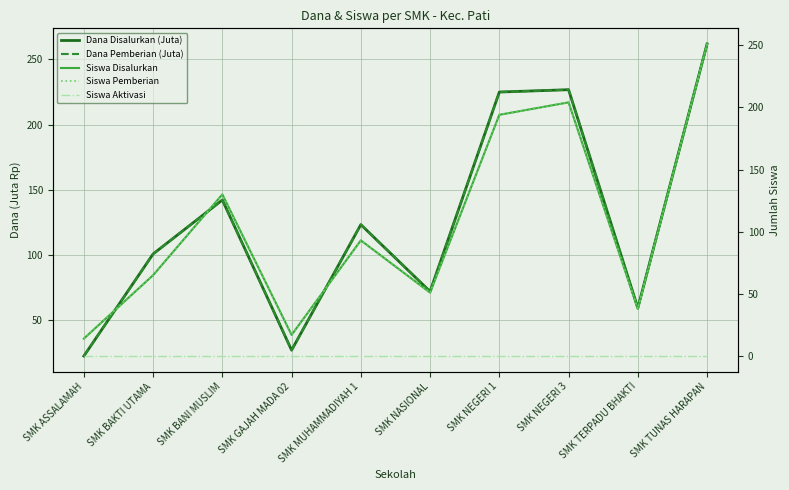

Reading right to left, extract all data points from this chart.

Dana Disalurkan (Juta): SMK TUNAS HARAPAN=261.9	SMK TERPADU BHAKTI=59.4	SMK NEGERI 3=226.8	SMK NEGERI 1=225.0	SMK NASIONAL=72.0	SMK MUHAMMADIYAH 1=123.3	SMK GAJAH MADA 02=27.0	SMK BANI MUSLIM=142.2	SMK BAKTI UTAMA=100.8	SMK ASSALAMAH=22.5
Dana Pemberian (Juta): SMK TUNAS HARAPAN=261.9	SMK TERPADU BHAKTI=59.4	SMK NEGERI 3=226.8	SMK NEGERI 1=225.0	SMK NASIONAL=72.0	SMK MUHAMMADIYAH 1=123.3	SMK GAJAH MADA 02=27.0	SMK BANI MUSLIM=142.2	SMK BAKTI UTAMA=100.8	SMK ASSALAMAH=22.5
Siswa Disalurkan: SMK TUNAS HARAPAN=251.0	SMK TERPADU BHAKTI=38.0	SMK NEGERI 3=204.0	SMK NEGERI 1=194.0	SMK NASIONAL=51.0	SMK MUHAMMADIYAH 1=93.0	SMK GAJAH MADA 02=17.0	SMK BANI MUSLIM=130.0	SMK BAKTI UTAMA=65.0	SMK ASSALAMAH=14.0
Siswa Pemberian: SMK TUNAS HARAPAN=251.0	SMK TERPADU BHAKTI=38.0	SMK NEGERI 3=204.0	SMK NEGERI 1=194.0	SMK NASIONAL=51.0	SMK MUHAMMADIYAH 1=93.0	SMK GAJAH MADA 02=17.0	SMK BANI MUSLIM=130.0	SMK BAKTI UTAMA=65.0	SMK ASSALAMAH=14.0
Siswa Aktivasi: SMK TUNAS HARAPAN=0.0	SMK TERPADU BHAKTI=0.0	SMK NEGERI 3=0.0	SMK NEGERI 1=0.0	SMK NASIONAL=0.0	SMK MUHAMMADIYAH 1=0.0	SMK GAJAH MADA 02=0.0	SMK BANI MUSLIM=0.0	SMK BAKTI UTAMA=0.0	SMK ASSALAMAH=0.0